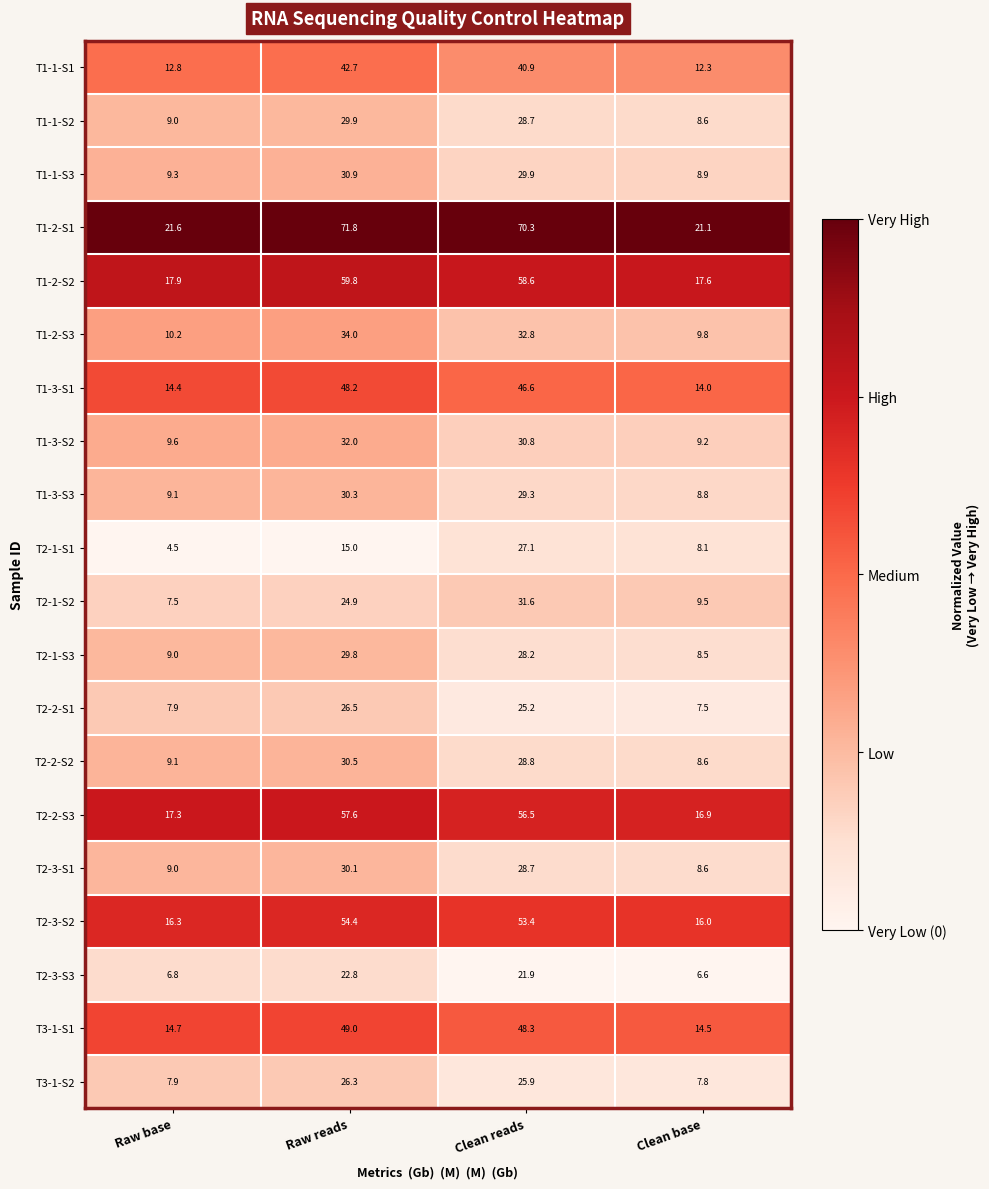

What is the total value across all series at Raw reads?

746.5